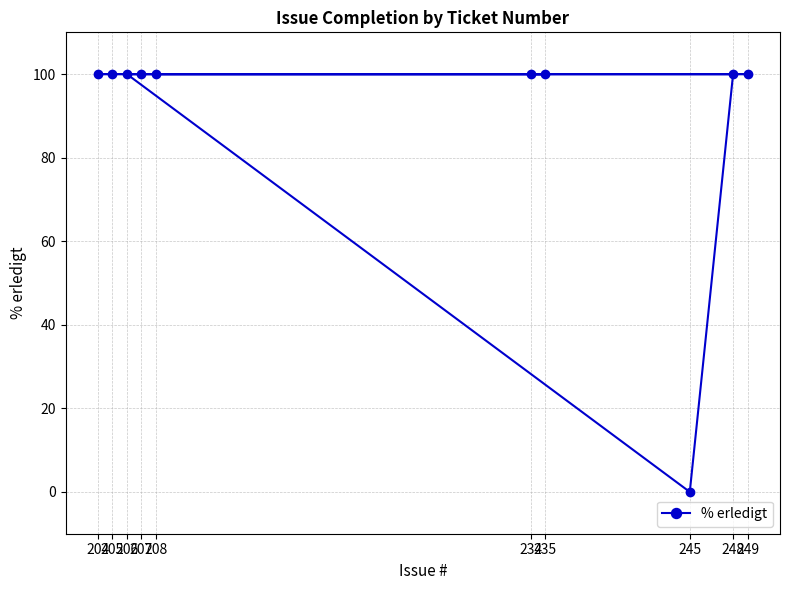

What is the sum of the values at 204 and 206?

200